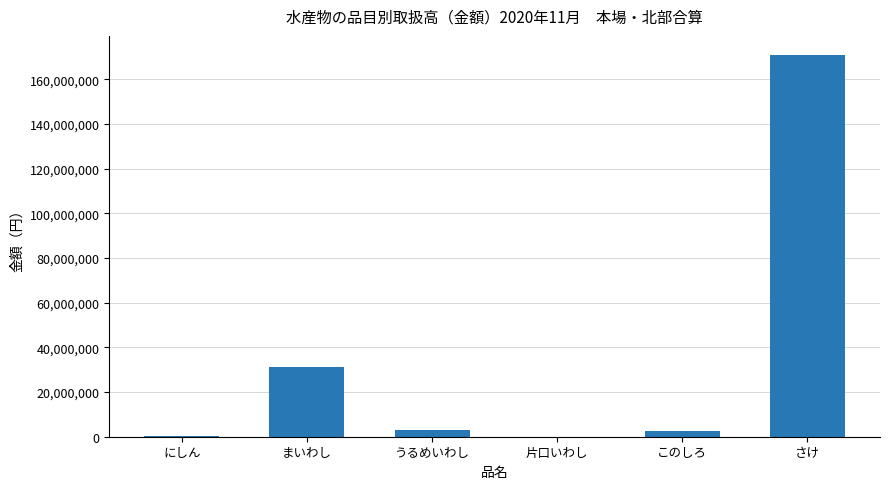

What is the sum of all values?

208000535